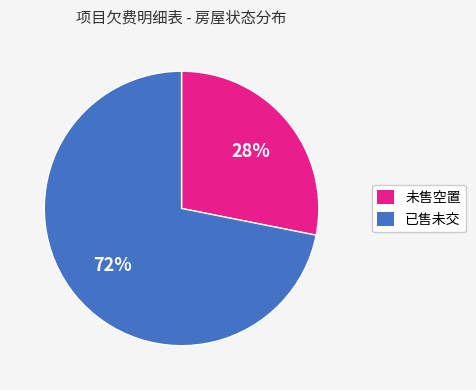

Which has a higher value, 已售未交 or 未售空置?

已售未交